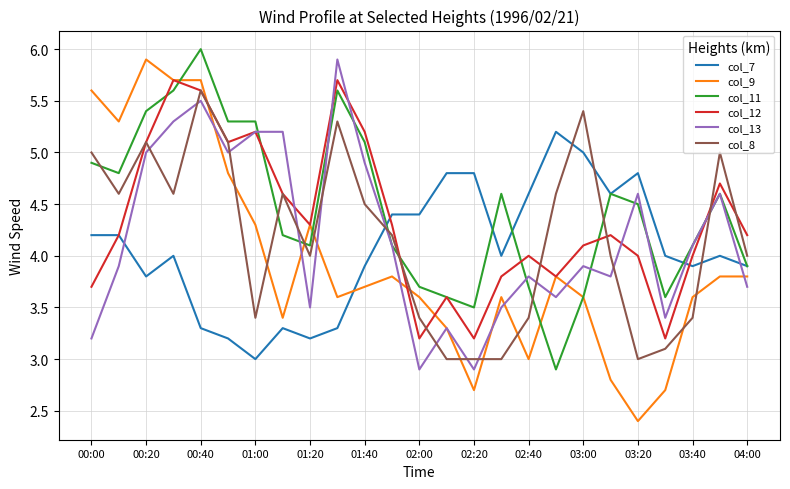

What is the minimum value for col_9?

2.4